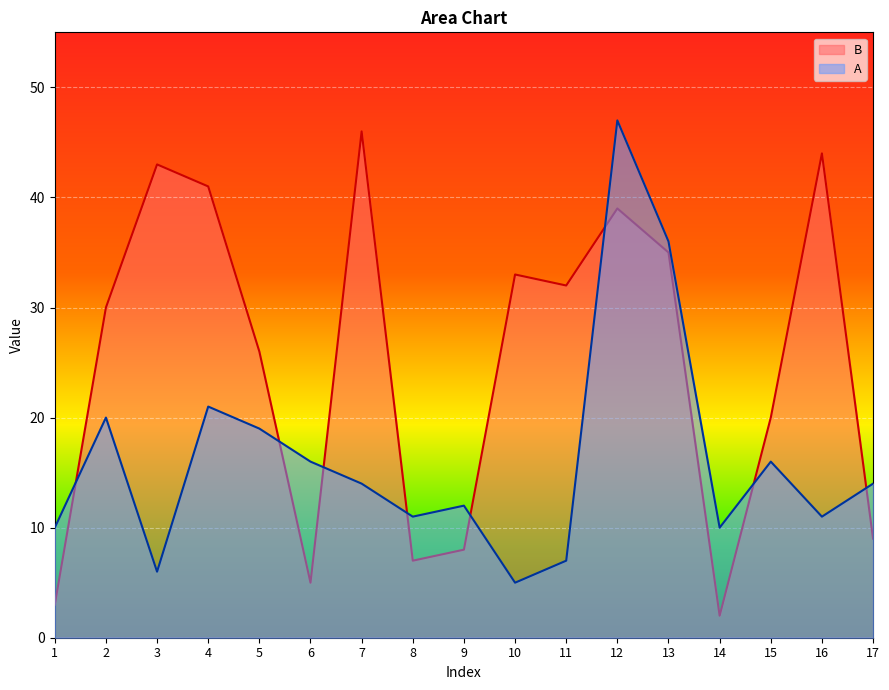

What is the value of the B point at the 9th from the left?

8